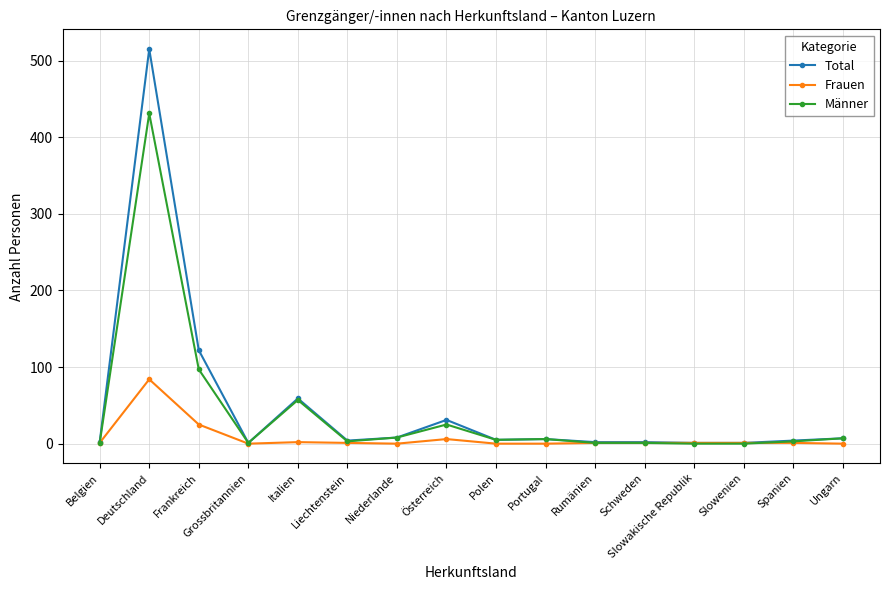

At which category does the chart reach its peak across all series?

Deutschland